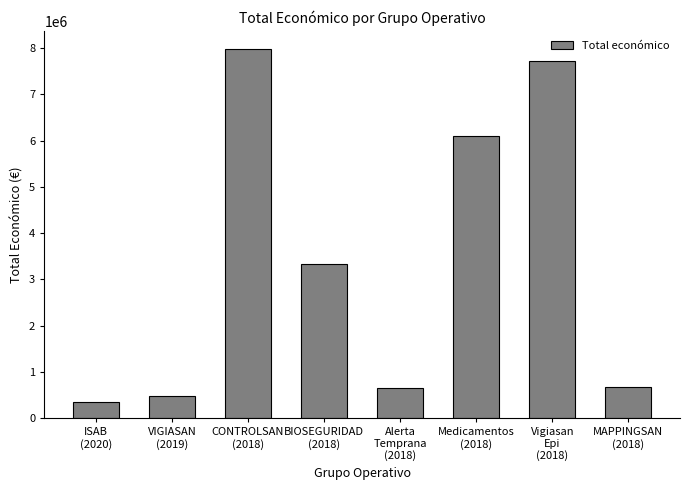

Between MAPPINGSAN
(2018) and Medicamentos
(2018), which is larger?

Medicamentos
(2018)